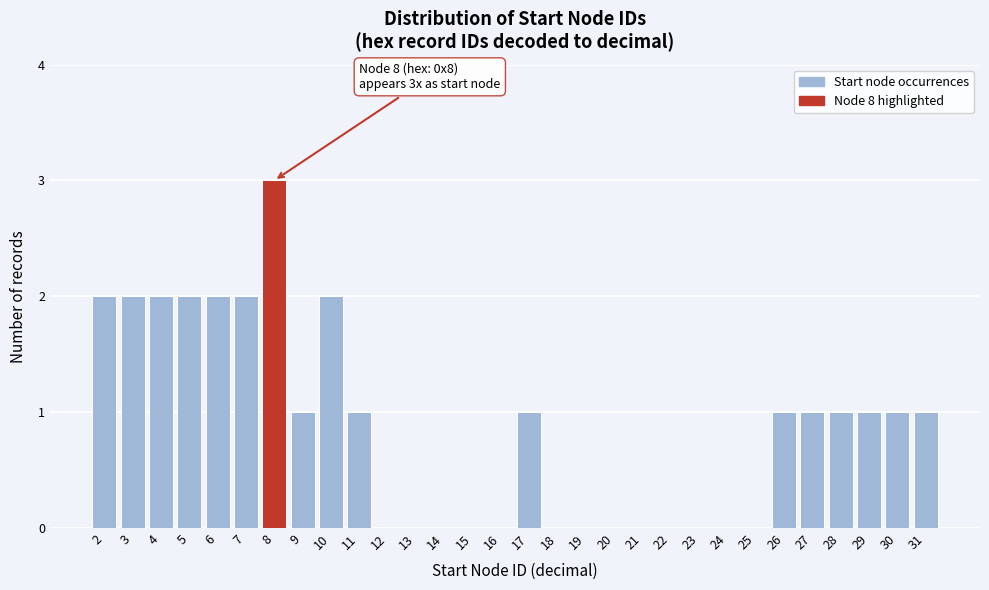

Over which range of the x-axis is the bar tallest?

7.5 to 8.5